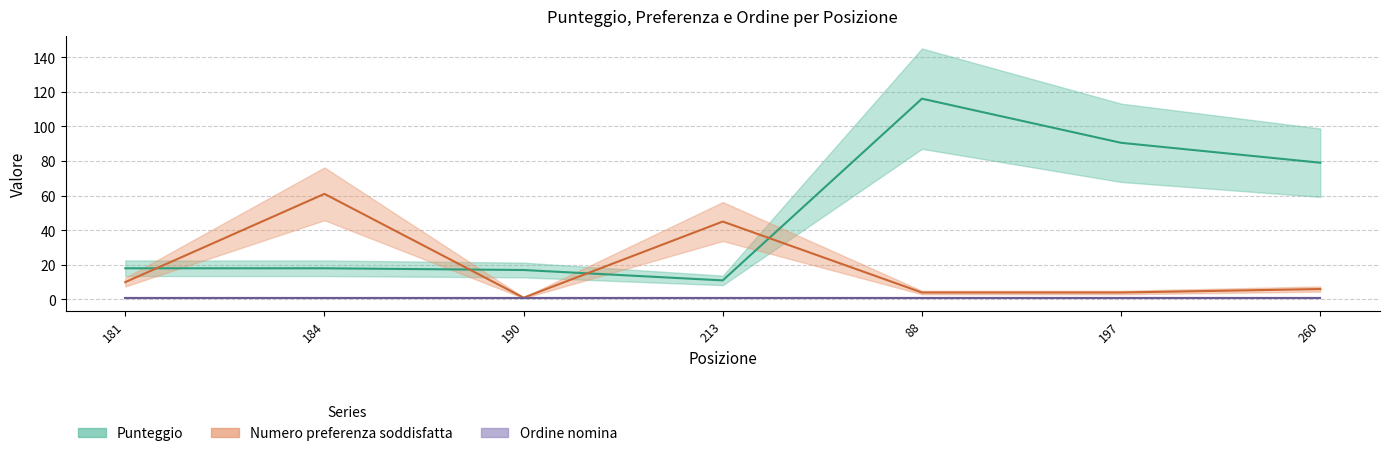

What is the approximate value of Numero preferenza soddisfatta (line) at 190?

1.0